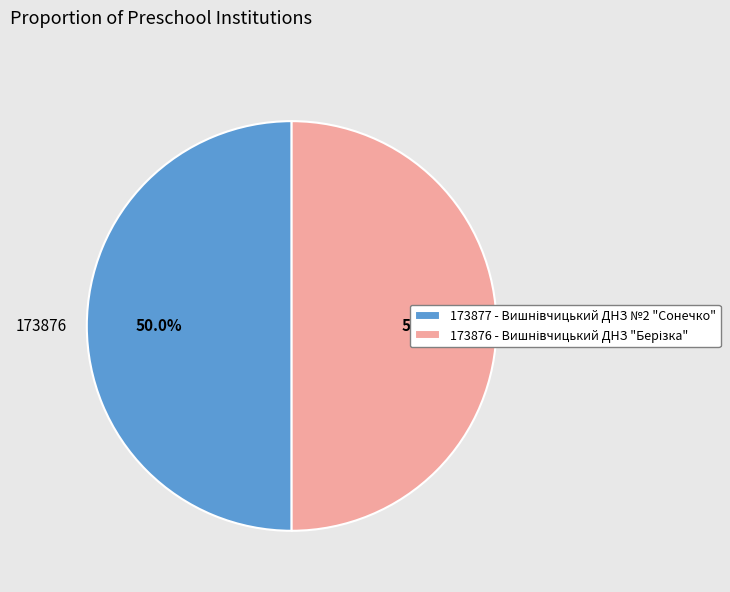

Which category has the biggest portion of the pie?

Вишнівчицький ДНЗ №2 "Сонечко"